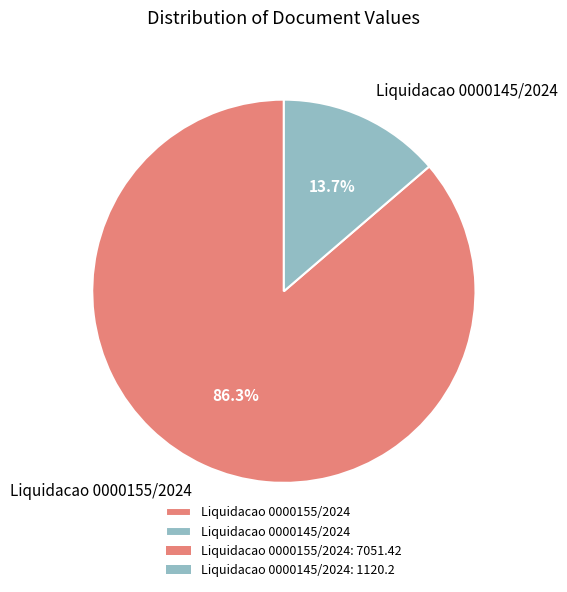

Which slice is the smallest?

Liquidacao 0000145/2024